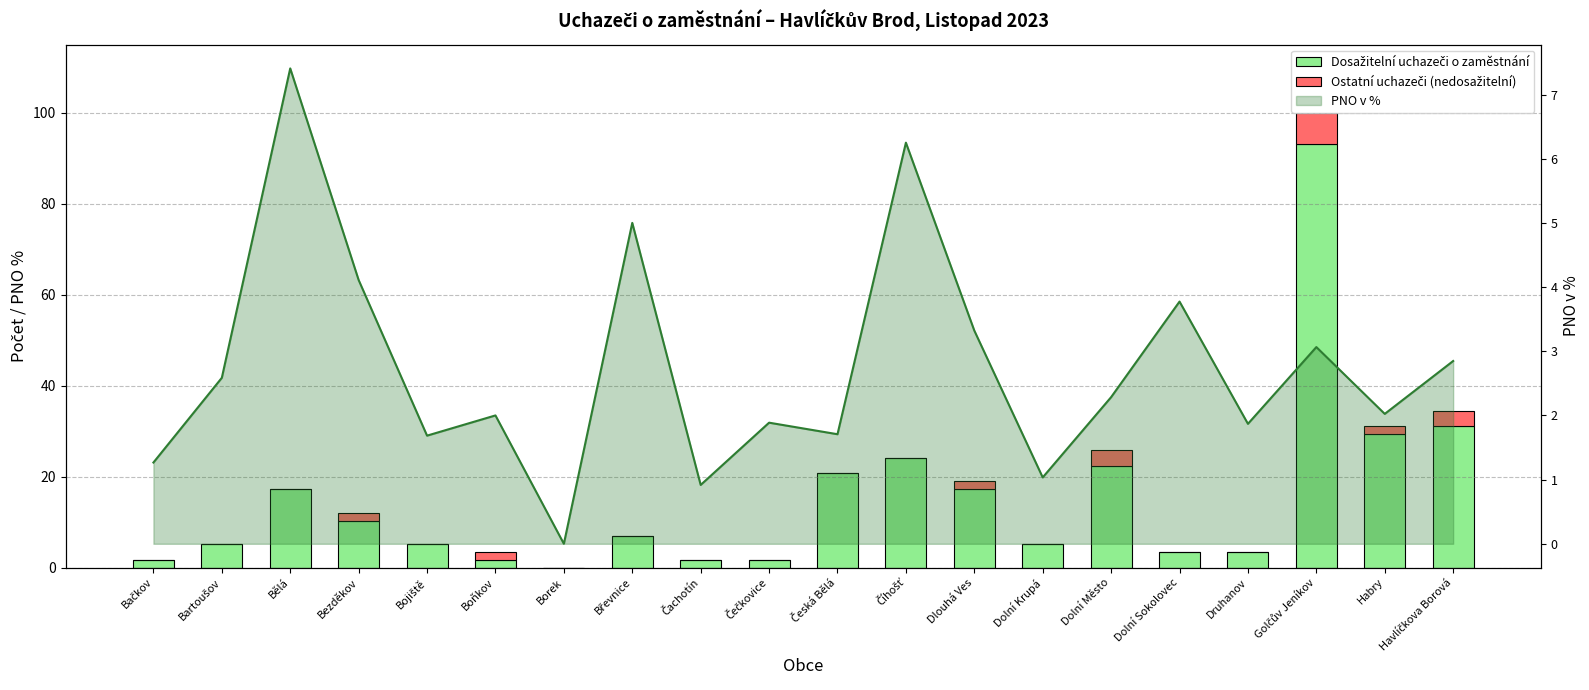

Reading left to right, extract all data points from this chart.

Dosažitelní uchazeči o zaměstnání: 1.7	5.2	17.2	10.3	5.2	1.7	0.0	6.9	1.7	1.7	20.7	24.1	17.2	5.2	22.4	3.4	3.4	93.1	29.3	31.0
Ostatní uchazeči (nedosažitelní): 0.0	0.0	0.0	1.7	0.0	1.7	0.0	0.0	0.0	0.0	0.0	0.0	1.7	0.0	3.4	0.0	0.0	6.9	1.7	3.4
PNO v %: 1.3	2.6	7.4	4.1	1.7	2.0	0.0	5.0	0.9	1.9	1.7	6.2	3.3	1.0	2.3	3.8	1.9	3.1	2.0	2.8